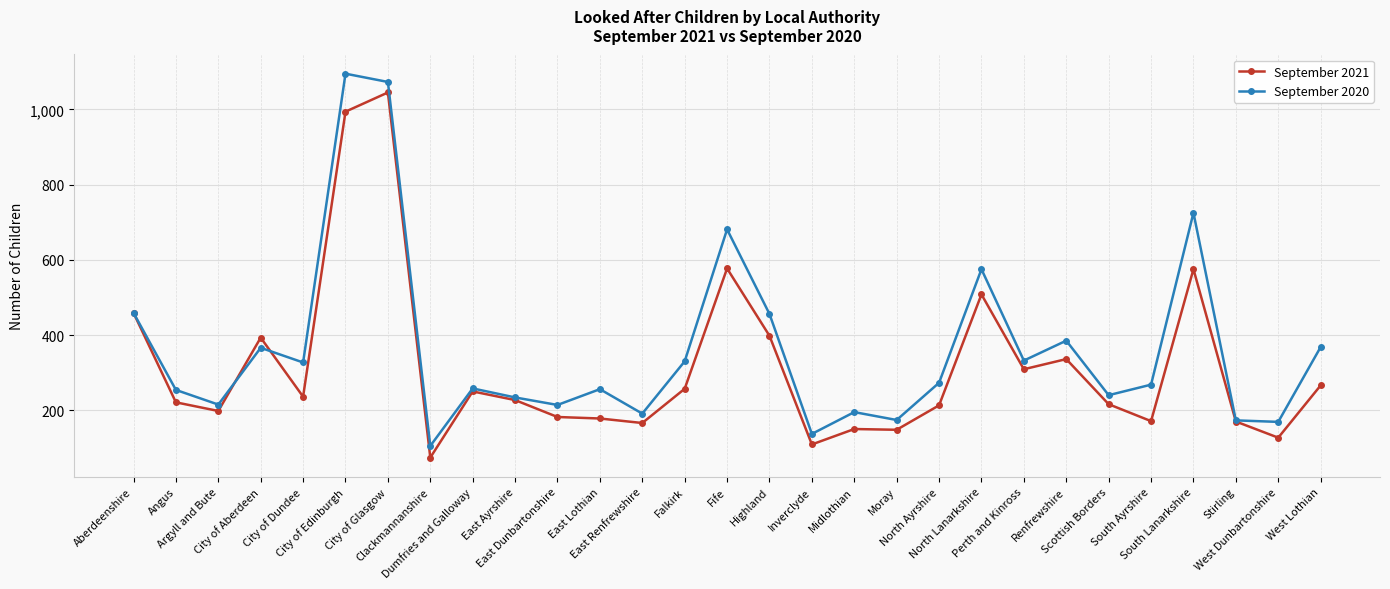

Is the value of September 2020 at Moray greater than the value of September 2021 at Scottish Borders?

No